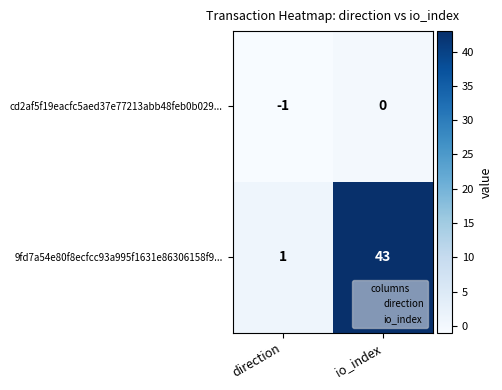

Rank the series by their maximum value, from highest to lowest.

9fd7a54e80f8ecfcc93a995f1631e86306158f9..., cd2af5f19eacfc5aed37e77213abb48feb0b029...